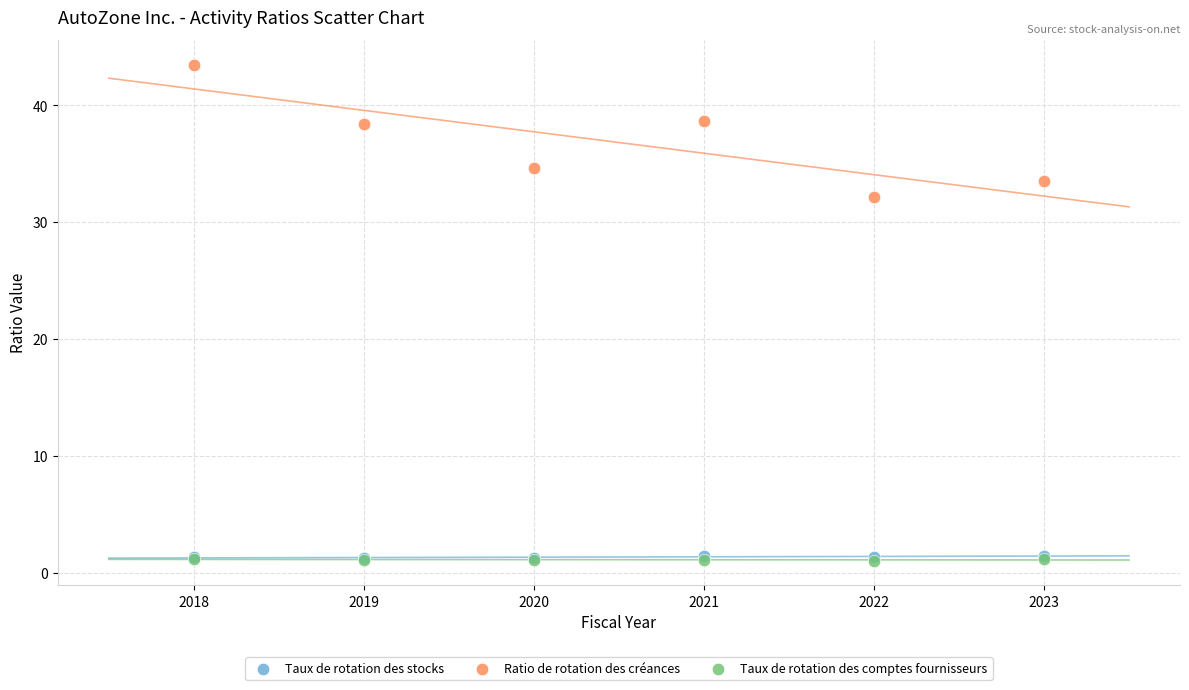

What are all the series names shown in the legend?

Taux de rotation des stocks, Ratio de rotation des créances, Taux de rotation des comptes fournisseurs